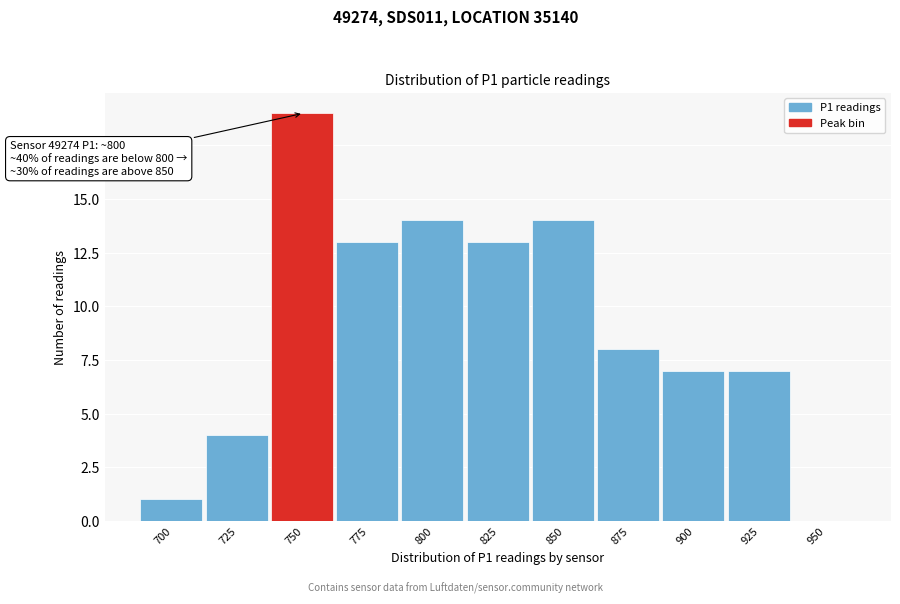

Reading left to right, what are all the values shown in this chart?

700=1	725=4	750=19	775=13	800=14	825=13	850=14	875=8	900=7	925=7	950=0